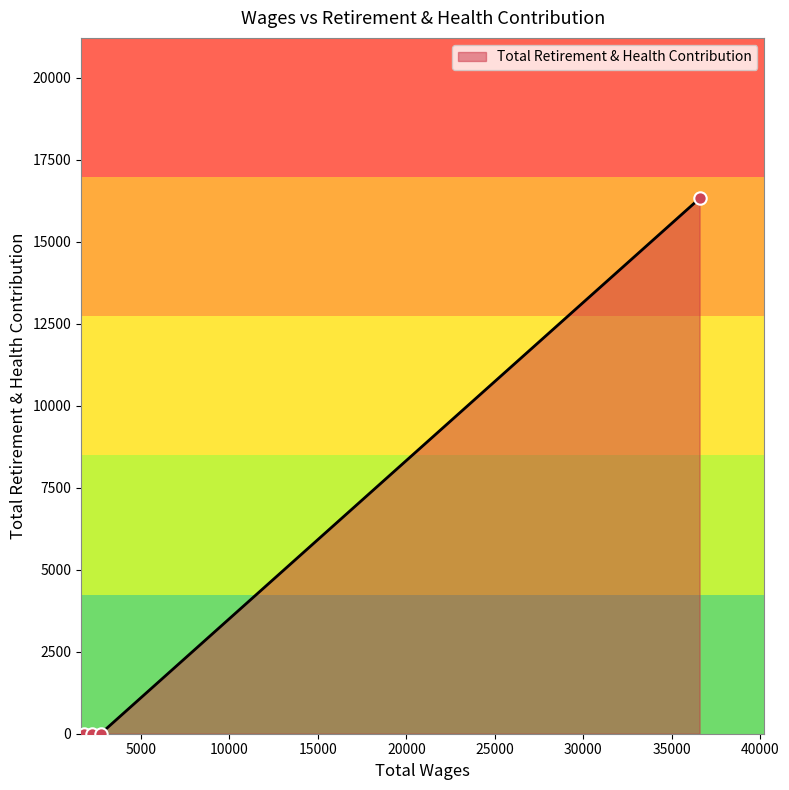

True or false: there are more than 1 points higher than both neighbors.

False